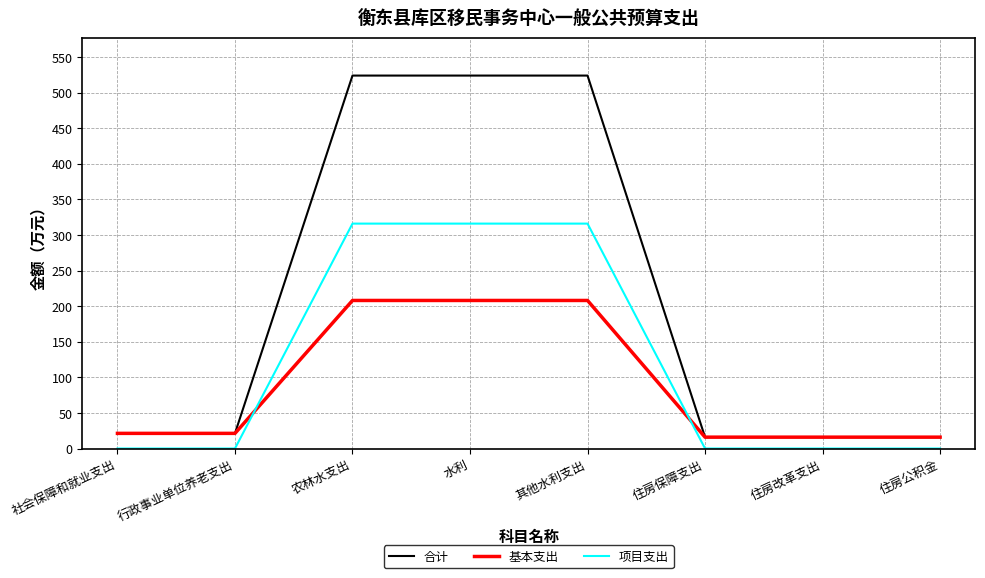

What is the highest value of the 合计 series?

524.0